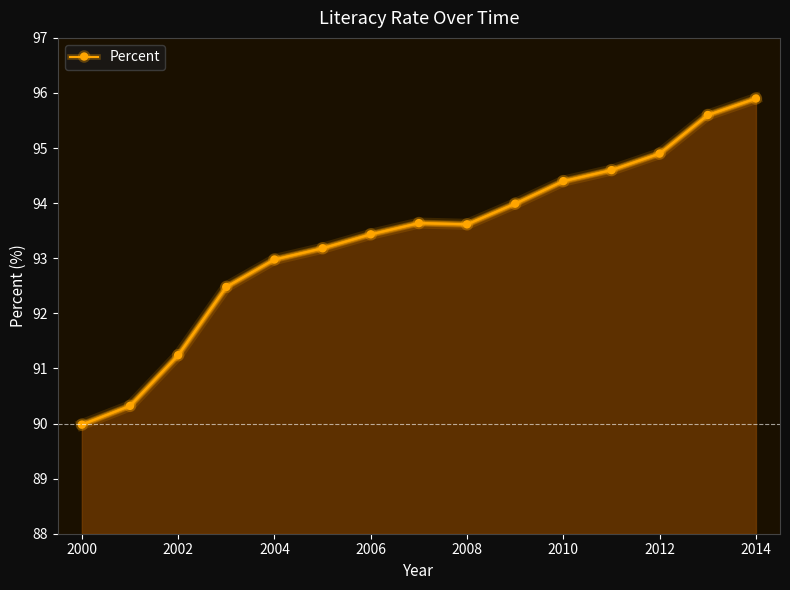

What is the minimum value shown in the chart?

90.0